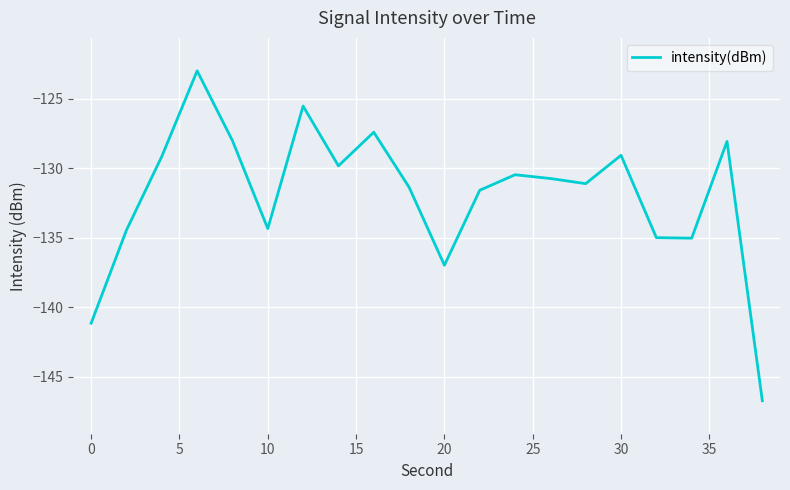

How many interior local valleys (lower than both neighbors) does the data have?

5